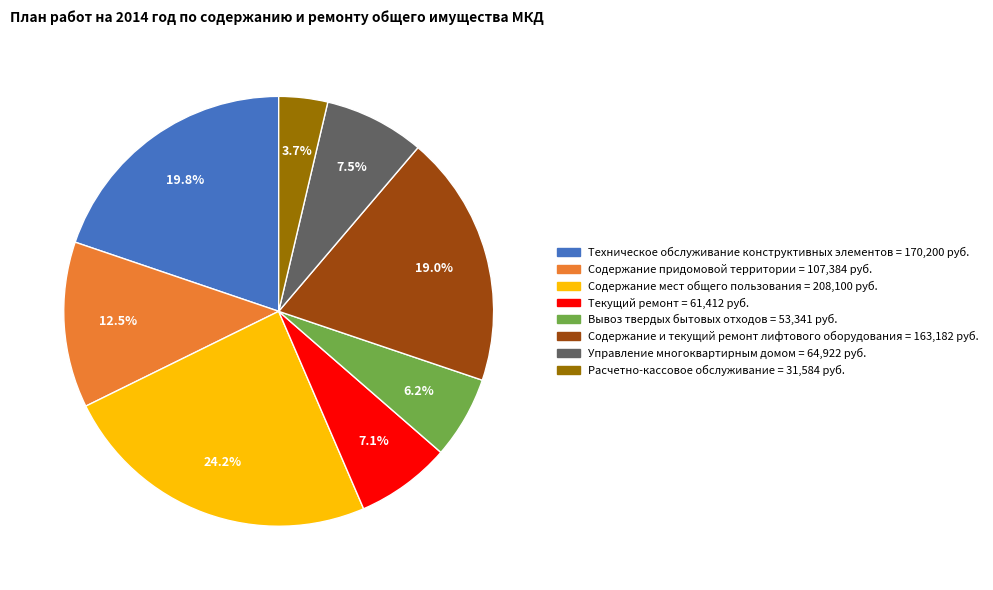

Is the sum of Содержание мест общего пользования and Содержание и текущий ремонт лифтового оборудования greater than half?

No